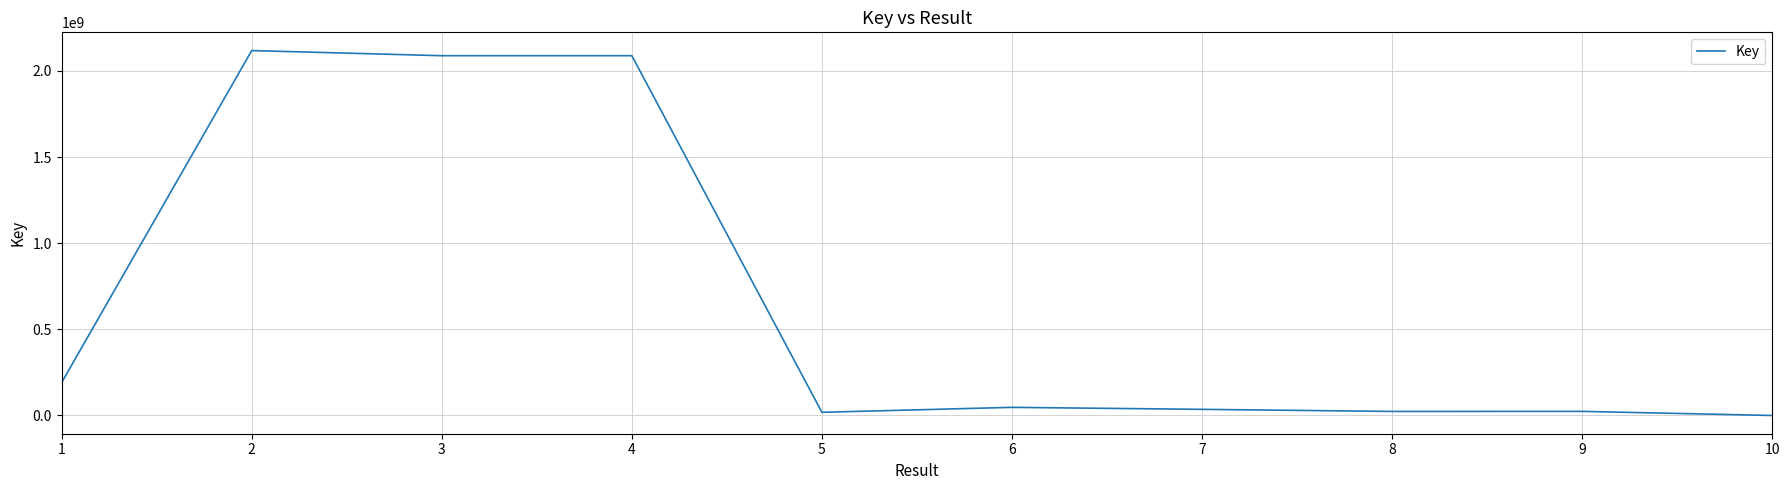

What is the average value?

663424020